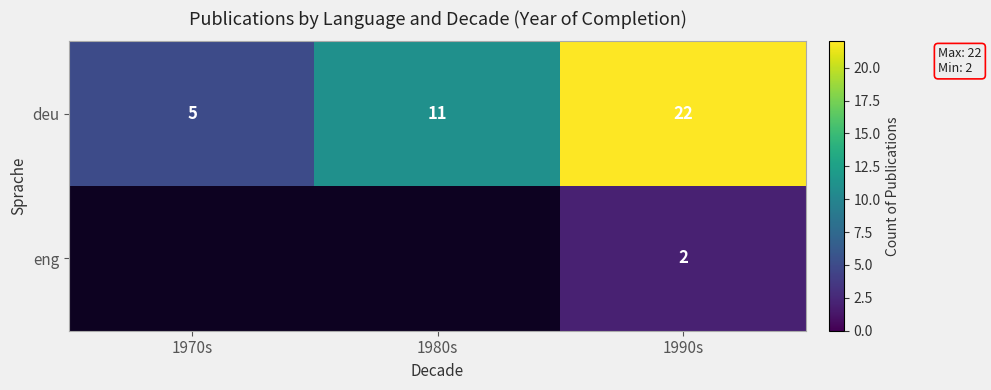

What is the total value across all series at 1990s?

24